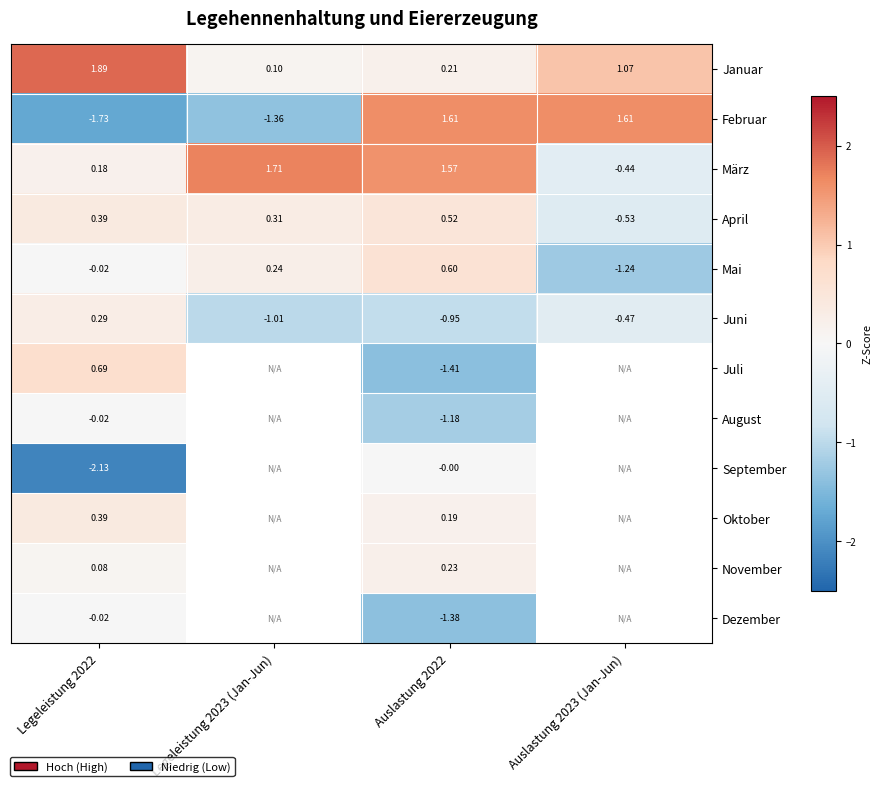

How many values in the April series are below 0?

1